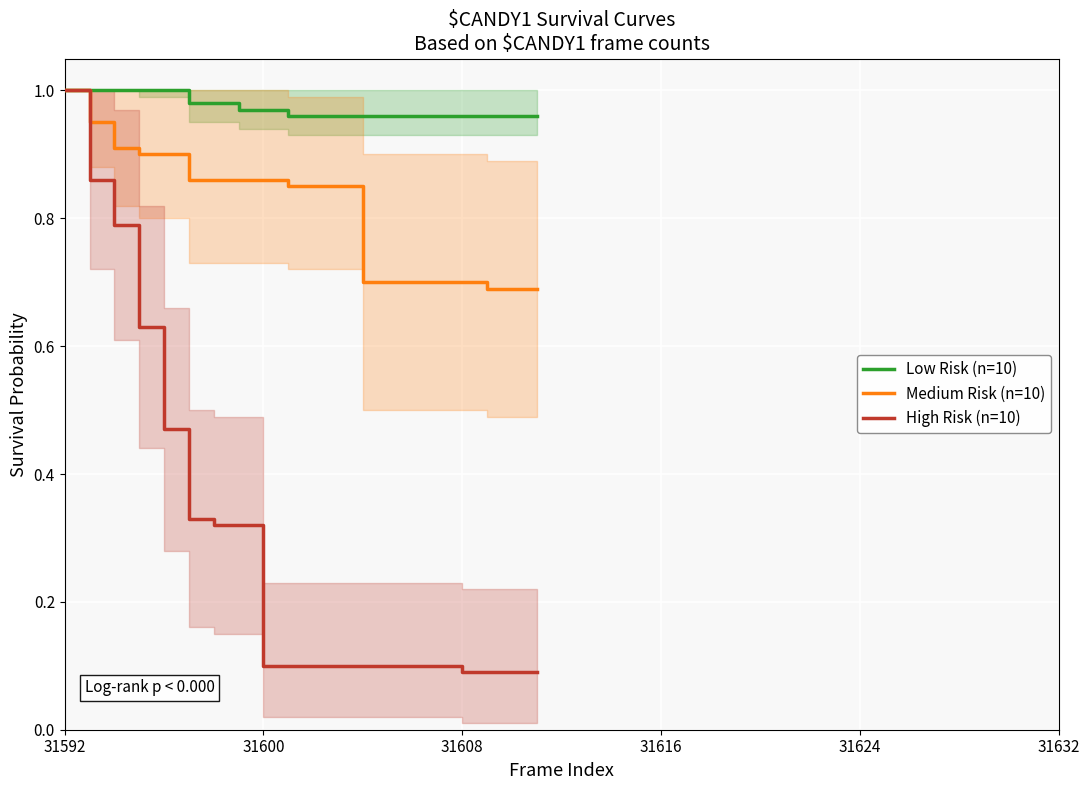

What is the value of the Low Risk (n=10) point at the 19th from the left?

1.0